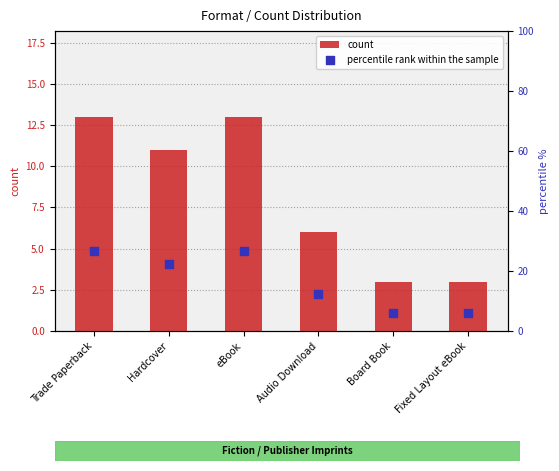

What is the total value across all series at Board Book?

9.1